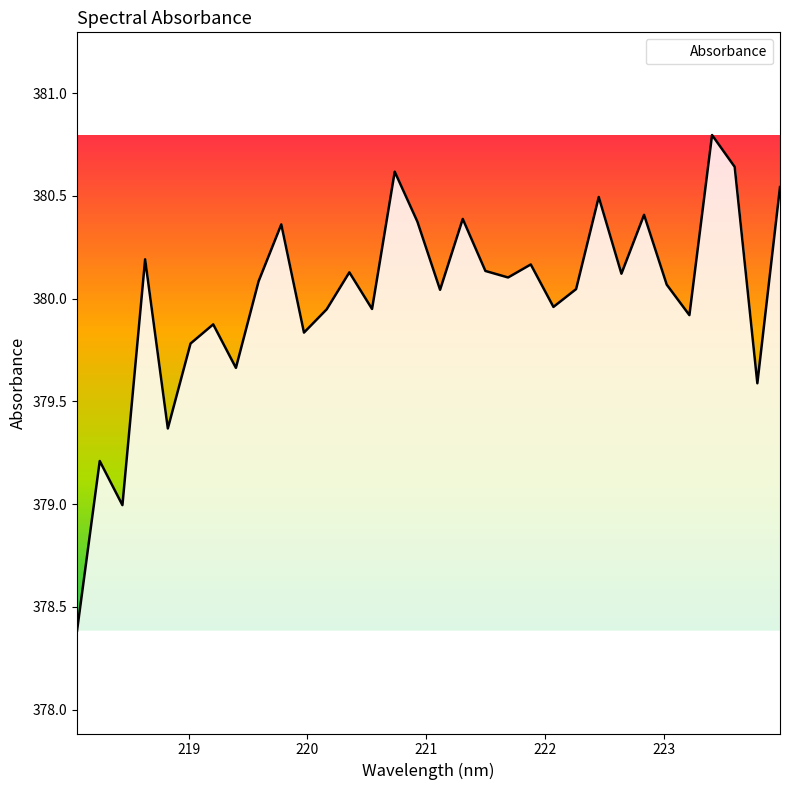

What is the maximum value shown in the chart?

380.8